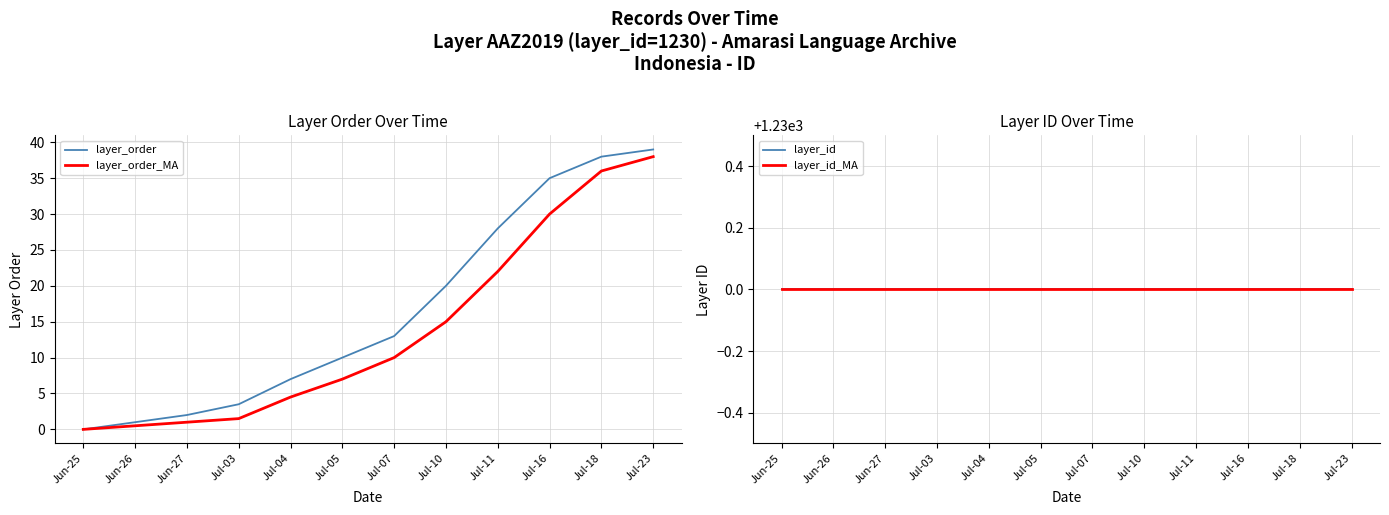

At which category is the sum across all series the highest?

Jul-23